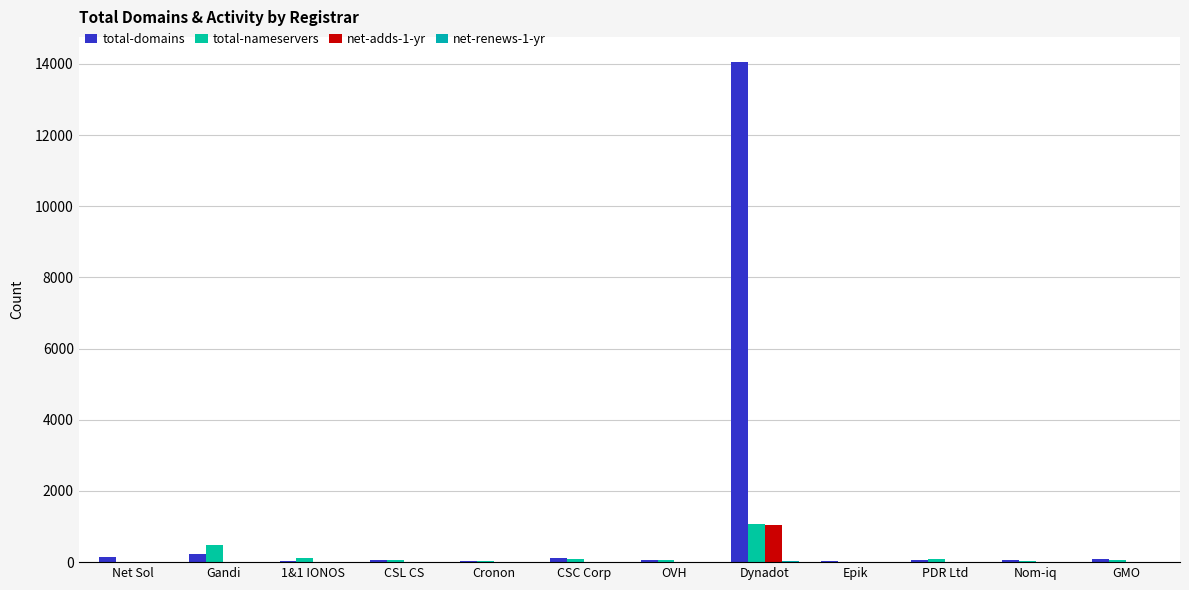

How many groups of bars are there?

12